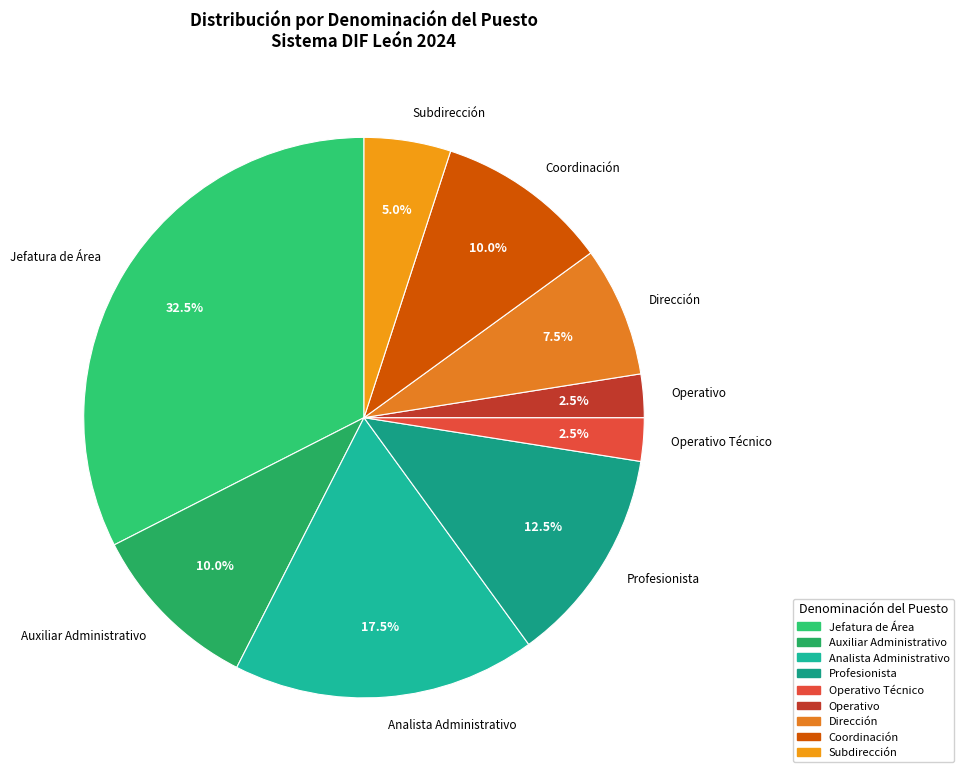

Which has a higher value, Jefatura de Área or Operativo?

Jefatura de Área